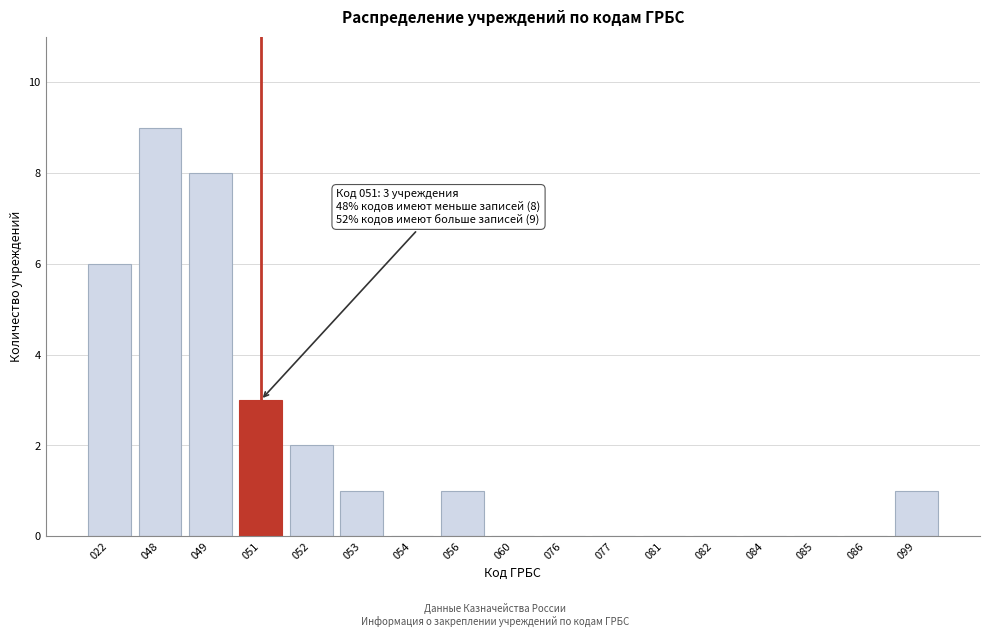

Reading right to left, what are all the values shown in this chart?

099=1	086=0	085=0	084=0	082=0	081=0	077=0	076=0	060=0	056=1	054=0	053=1	052=2	051=3	049=8	048=9	022=6